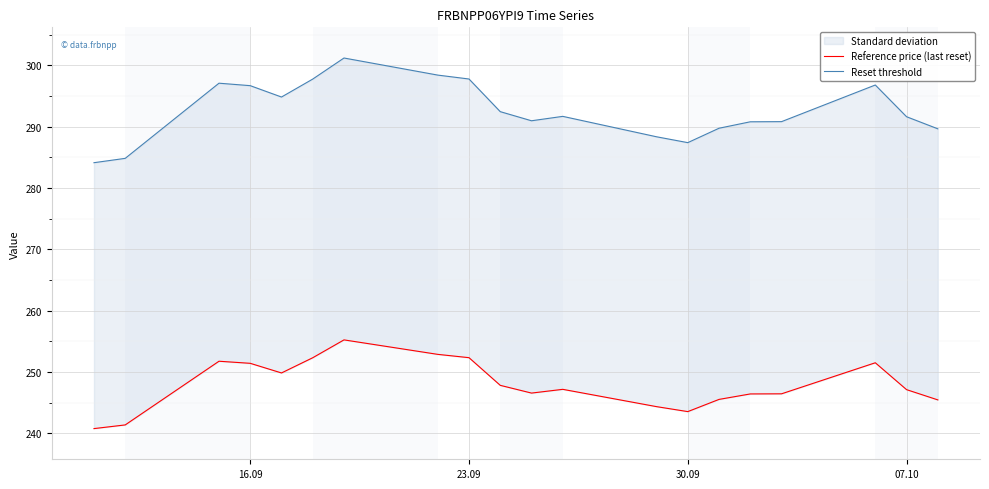

How many data points does each series have?

20